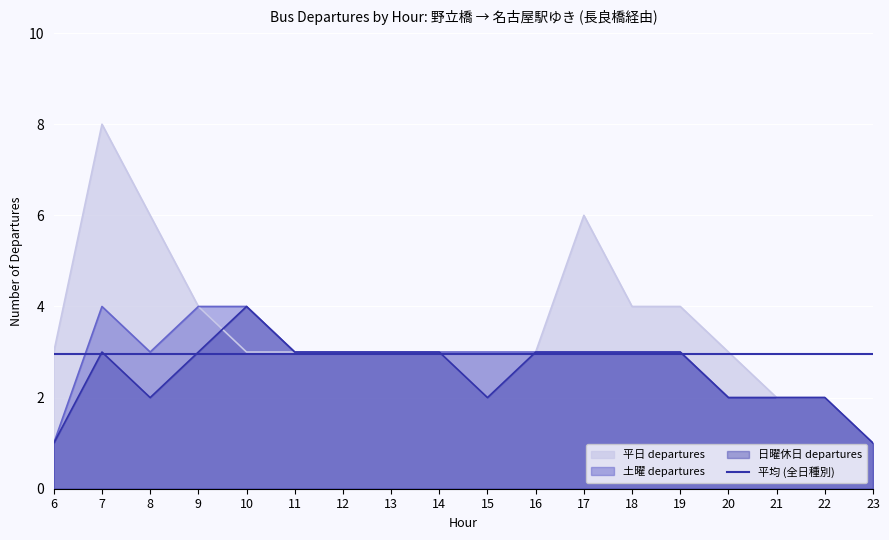

What is the sum of the 日曜休日 departures values at 13 and 12?

6